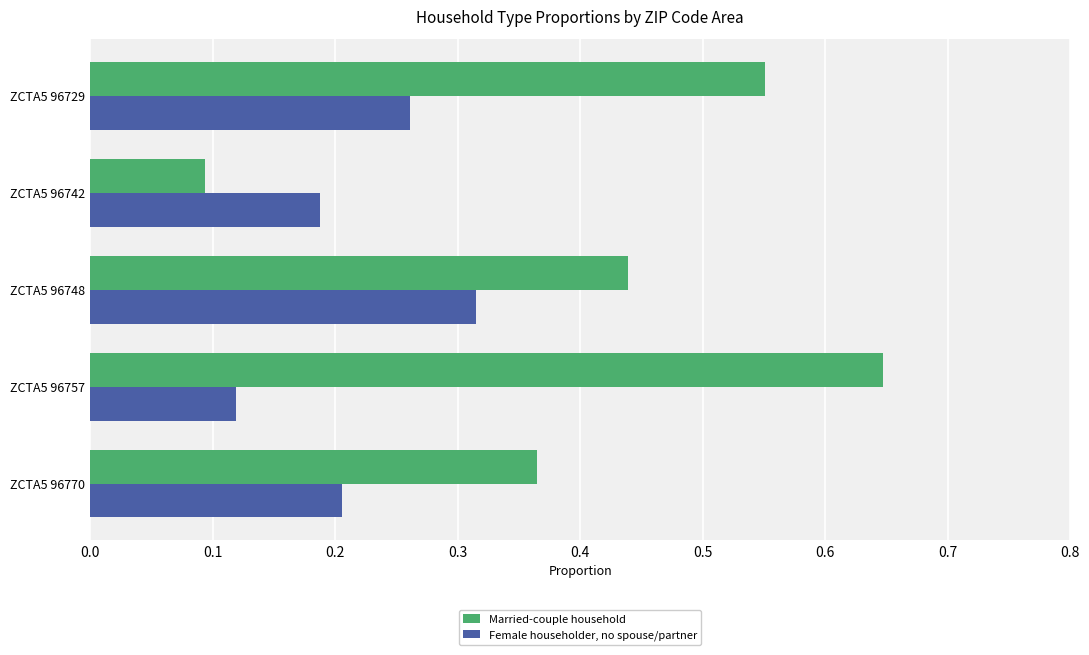

Which series has the largest total across all categories?

Married-couple household